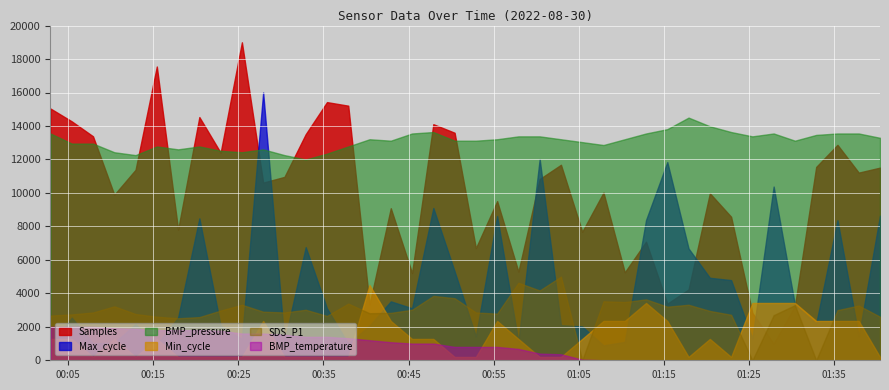

At which category does the chart reach its peak across all series?

9